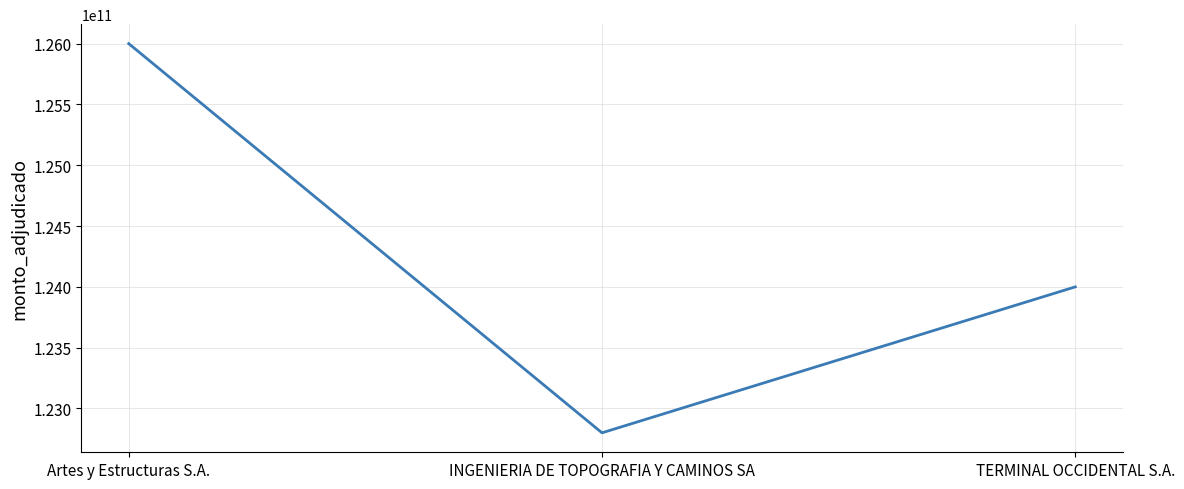

Does the chart display data point markers on the line(s)?

No